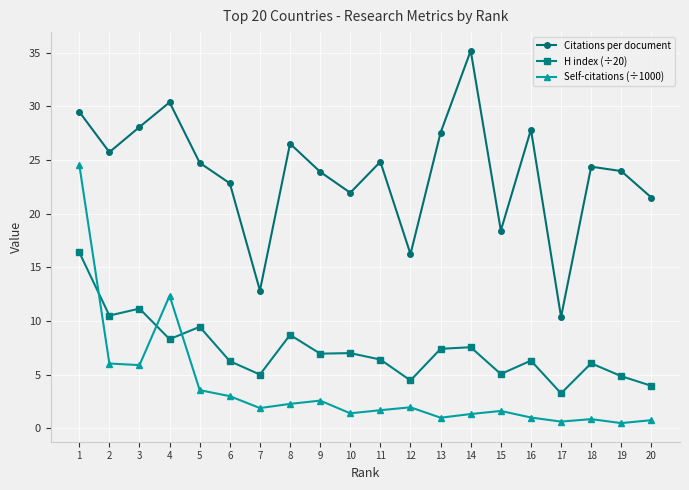

What is the value of the H index (÷20) point at the 7th from the left?

5.0